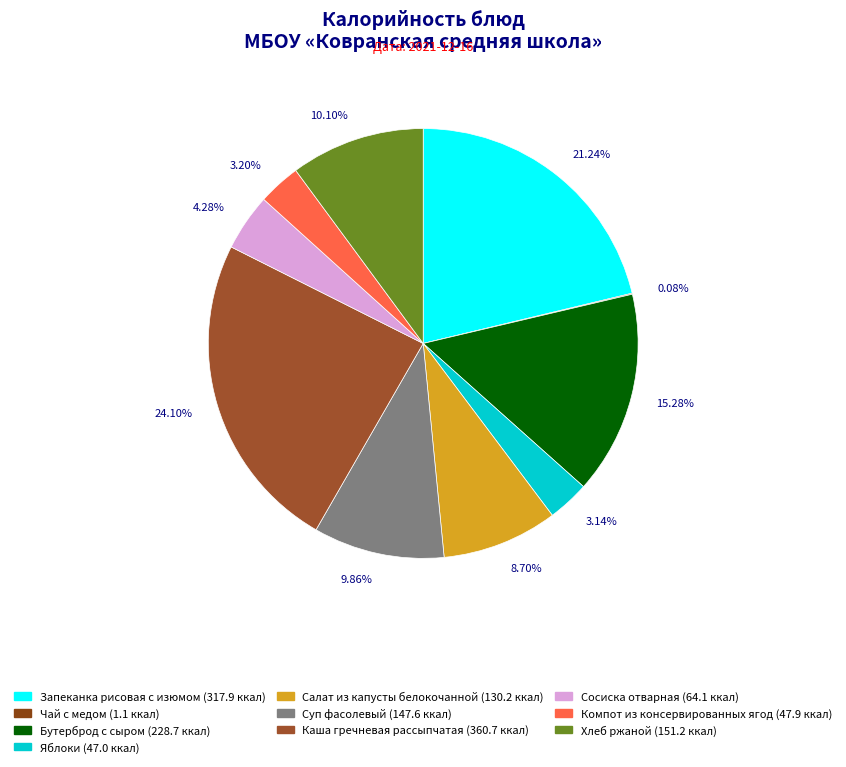

To the nearest percent, what portion does Салат из капусты белокочанной represent?

9%